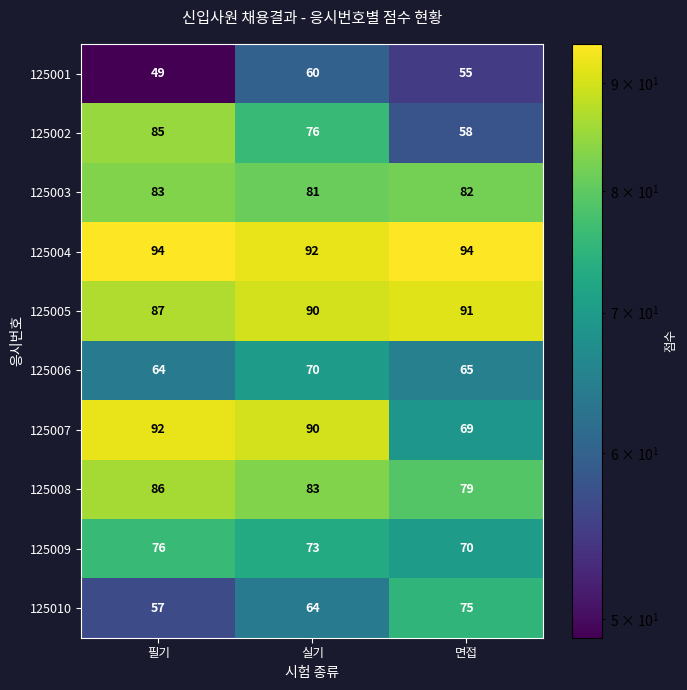

How many categories are shown in the chart?

3